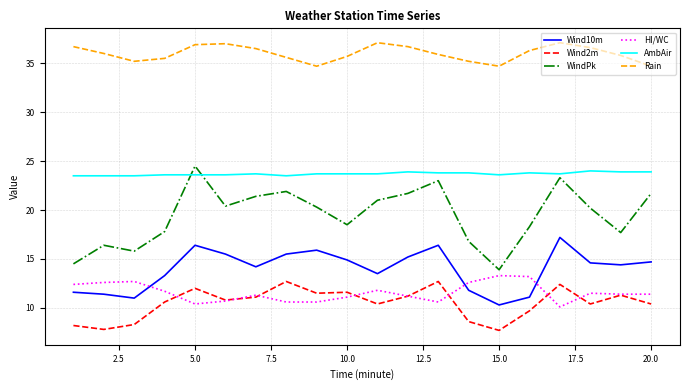

What is the highest value of the WindPk series?

24.5